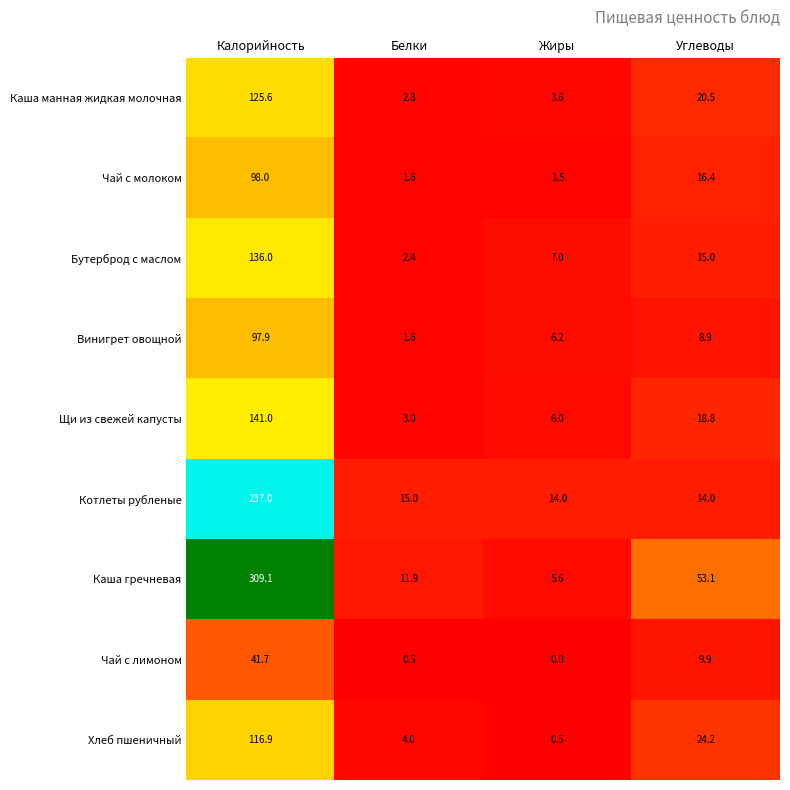

The Котлеты рубленые series shows 237.0 at Калорийность. True or false?

True